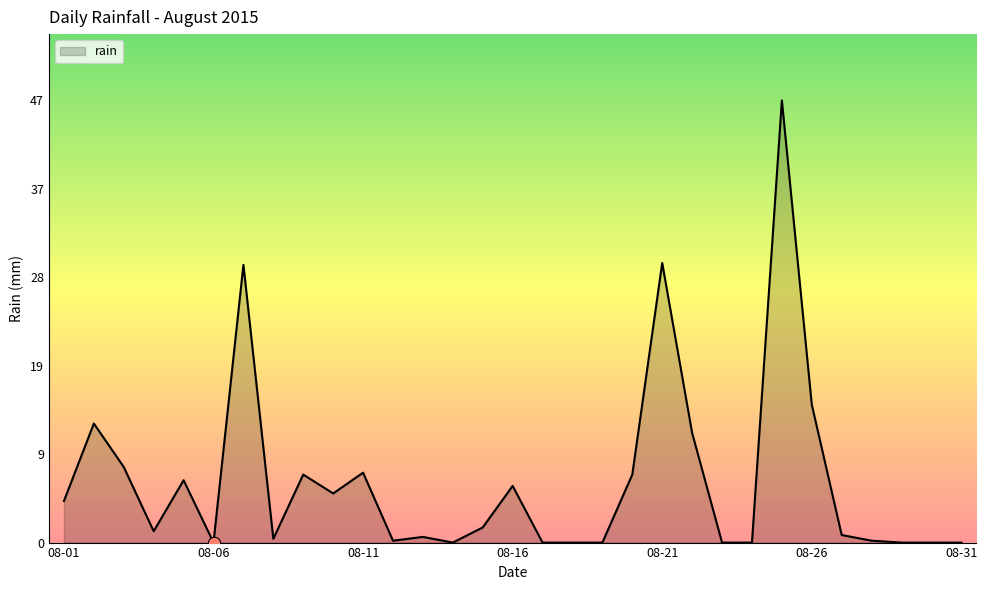

What is the maximum value shown in the chart?

46.8